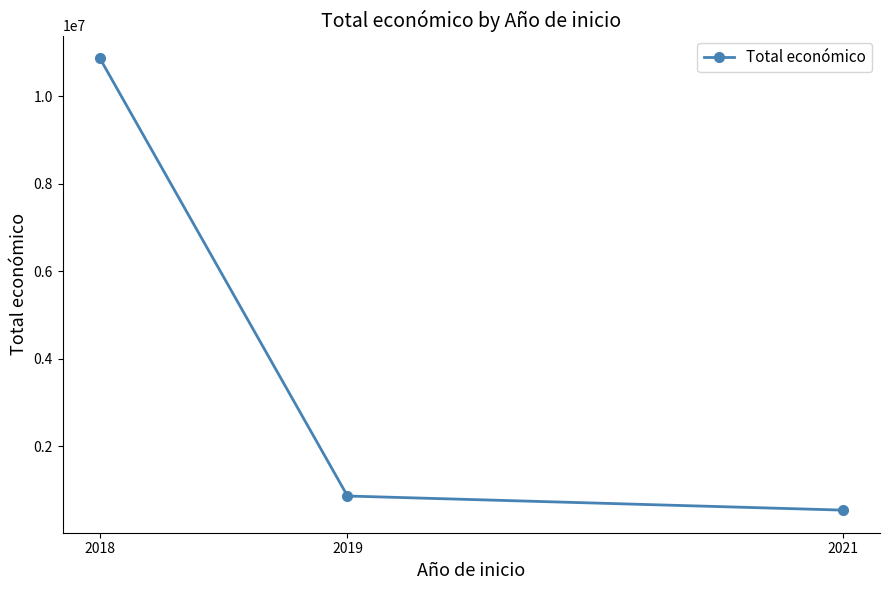

The chart shows a value of 3773840 at 2018. True or false?

False